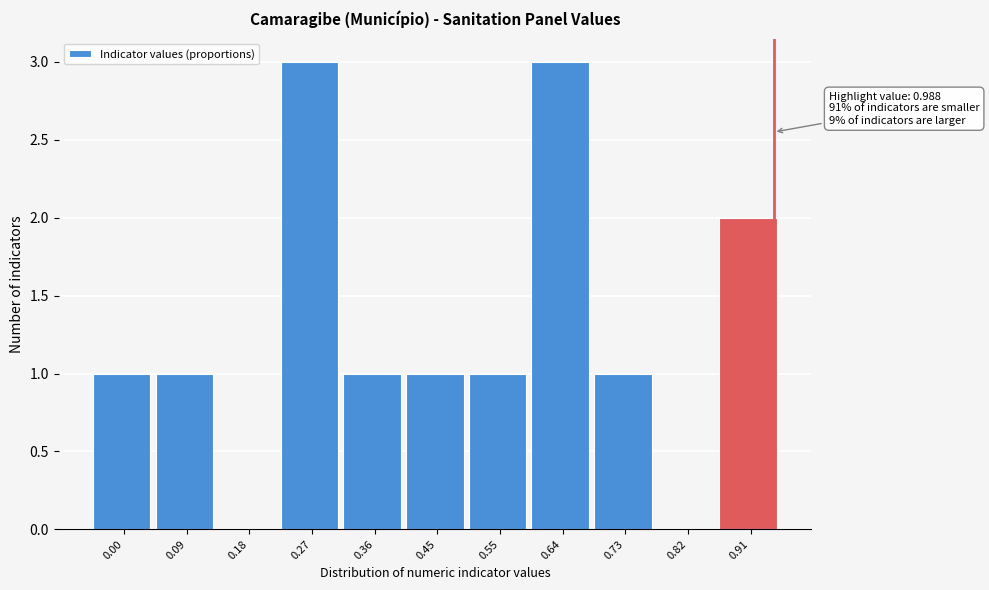

Reading left to right, transcribe all the data shown in this chart.

0.00=1	0.09=1	0.18=0	0.27=3	0.36=1	0.45=1	0.55=1	0.64=3	0.73=1	0.82=0	0.91=2